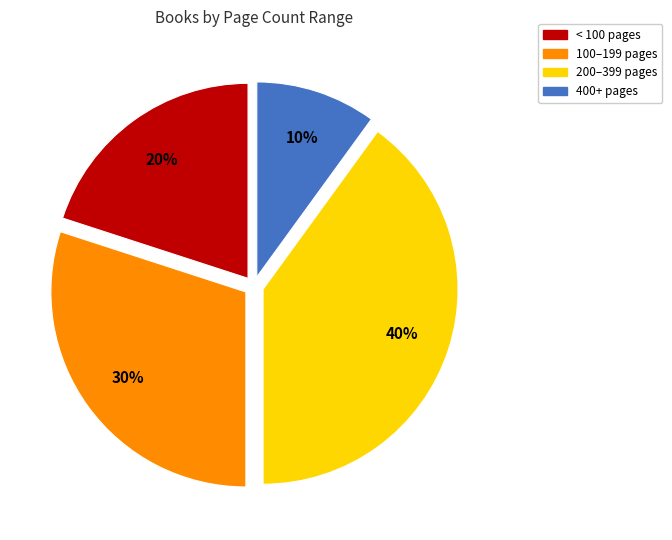

Combined, do 200–399 pages and < 100 pages account for over 50%?

Yes